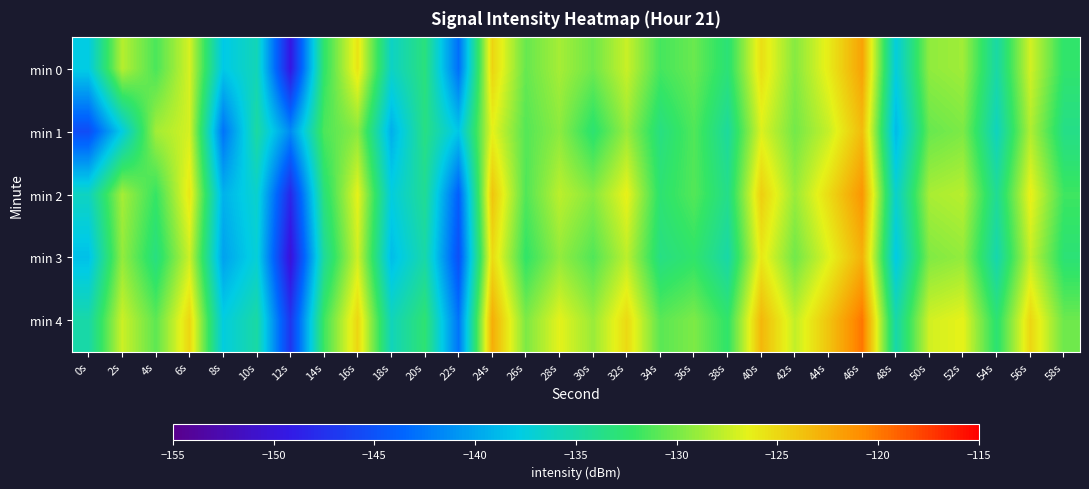

At 6s, list the series in order from largest to smallest.

min 4, min 2, min 0, min 1, min 3